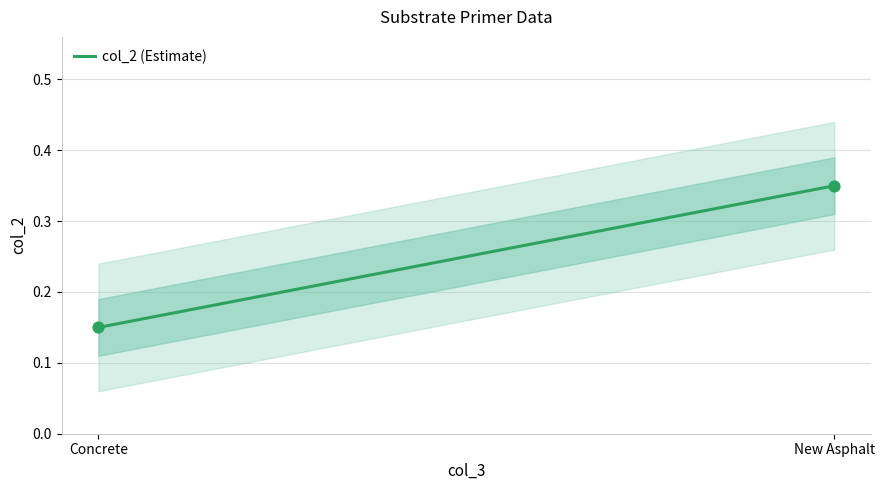

What is the change in value from Concrete to New Asphalt?

+0.2